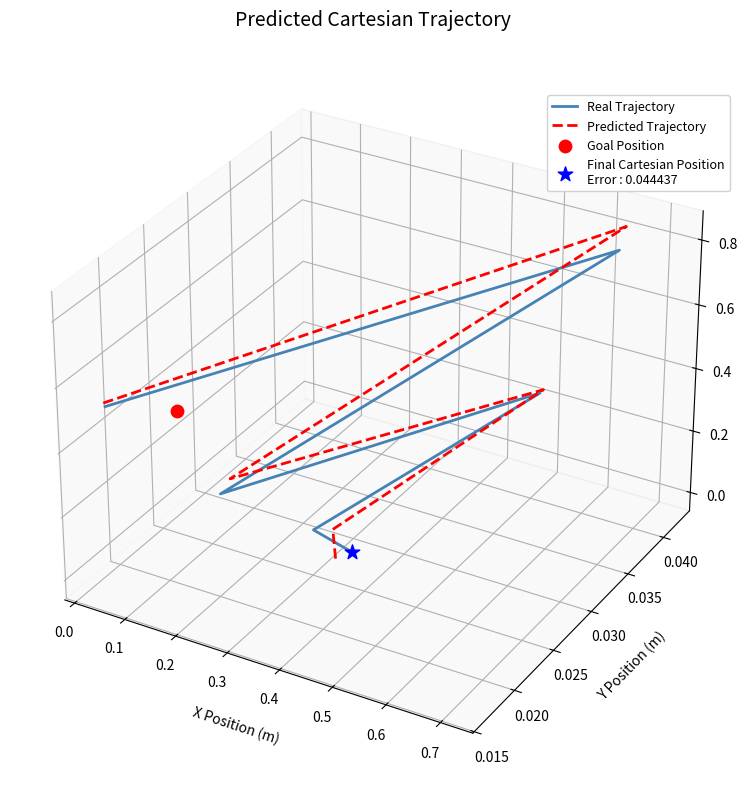

At how many categories does at least one series exceed 0?

3